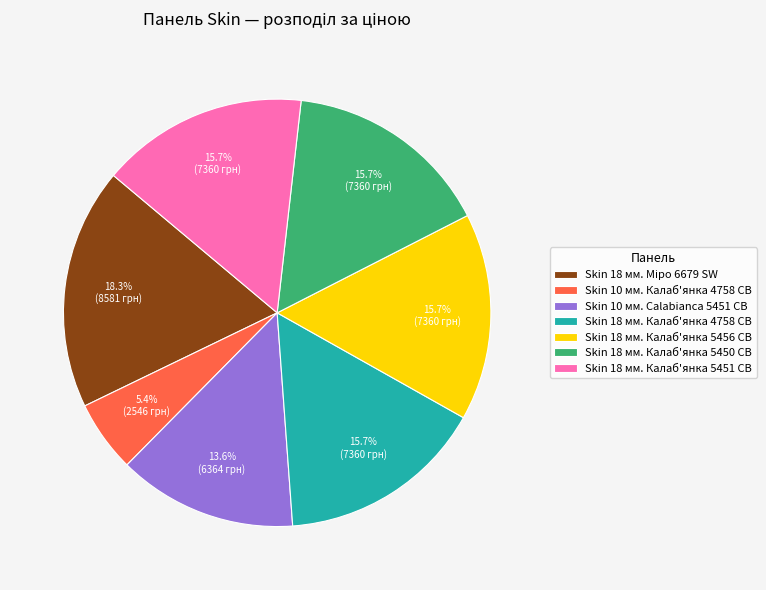

To the nearest percent, what percentage of the pie is Skin 18 мм. Калаб'янка 5451 CB?

16%